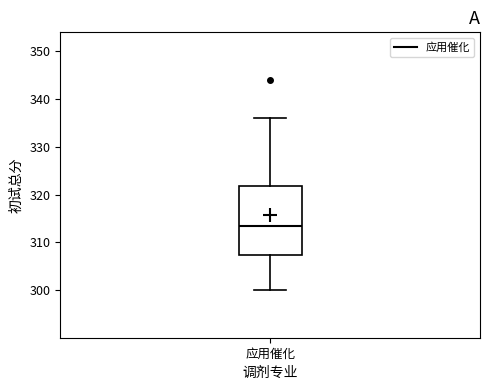

Transcribe this box plot: give where the median line is, the range the box spans, and where the two whiskers end, as read against the y-axis. The values are not printed on the chart, so give them approximately, as read against the axis.

median 314, box 307 to 322, whiskers 300 to 336